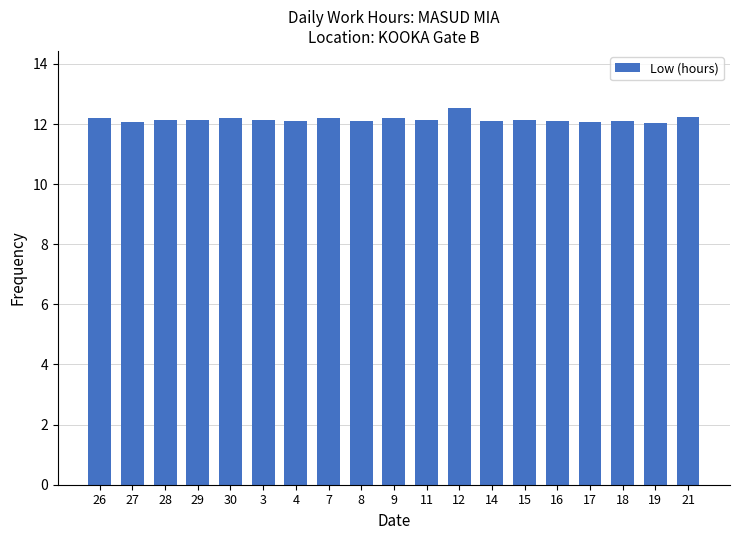

The chart shows a value of 12.2 at 3. True or false?

True